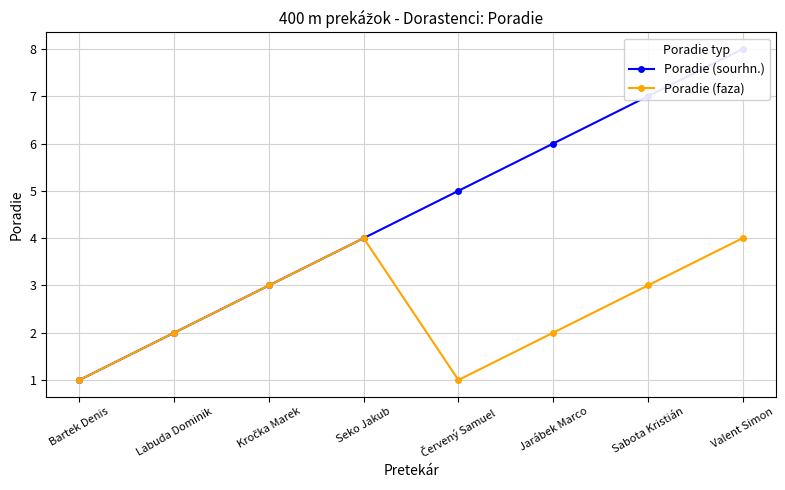

What position from the left is Valent Simon?

8